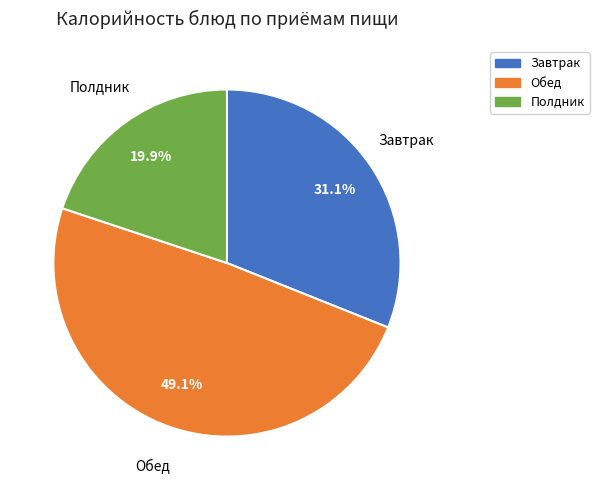

Does any single category account for the majority?

No